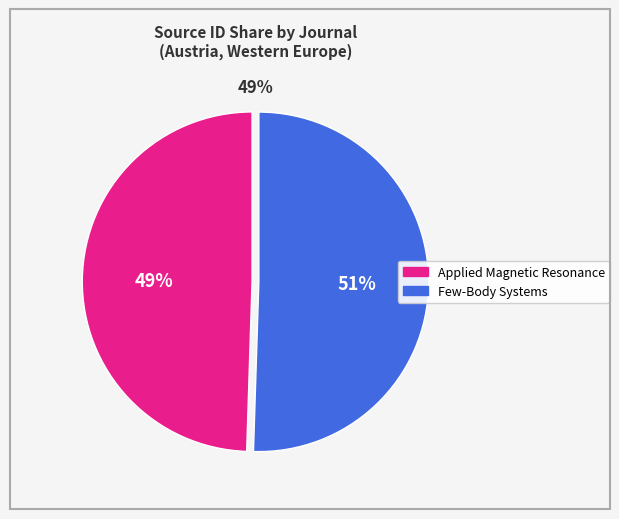

How many slices are in this pie chart?

2